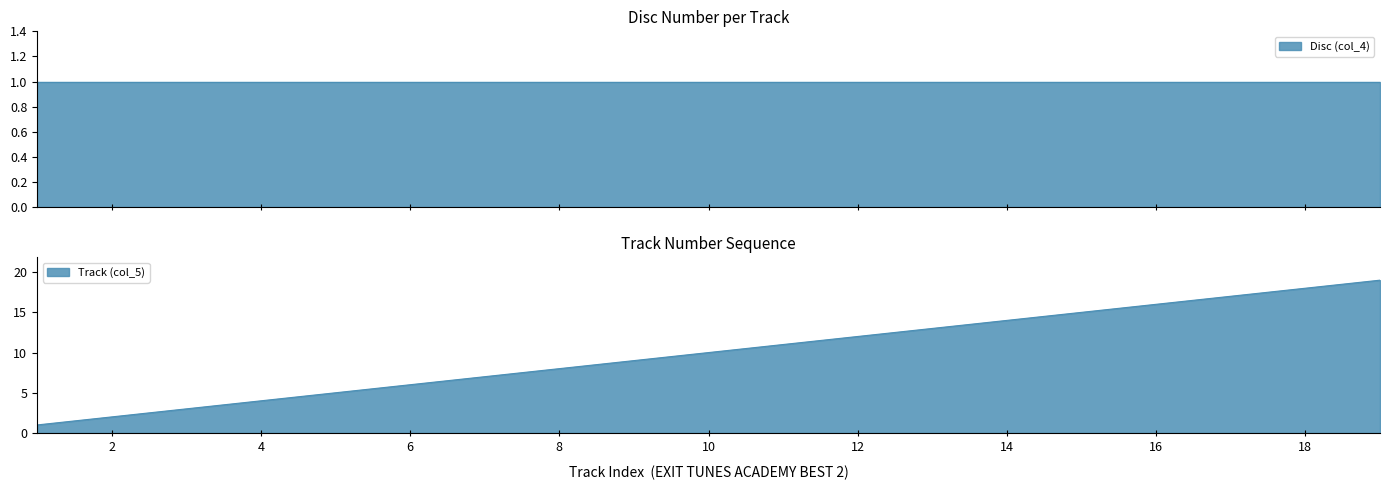

Which has a higher value, 5 or 1?

5